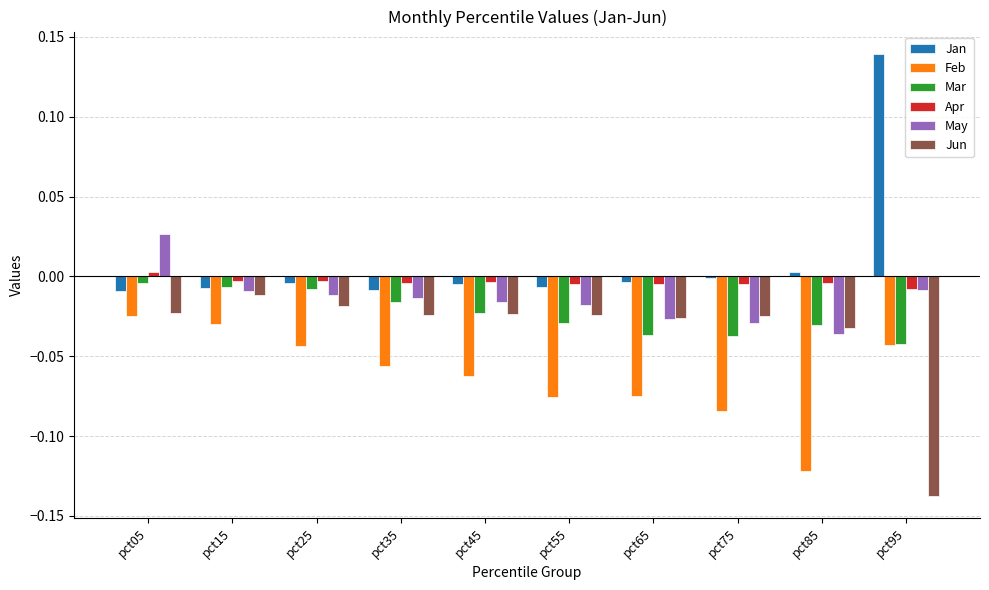

What are all the series names shown in the legend?

Jan, Feb, Mar, Apr, May, Jun